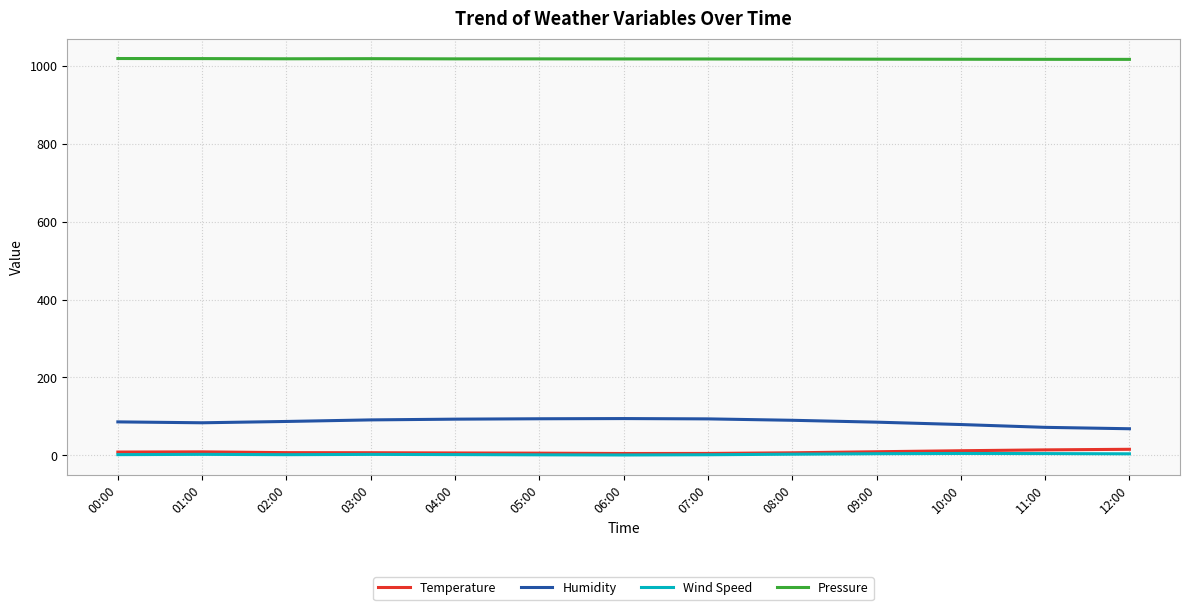

Is the value of Pressure at 00:00 greater than the value of Wind Speed at 05:00?

Yes